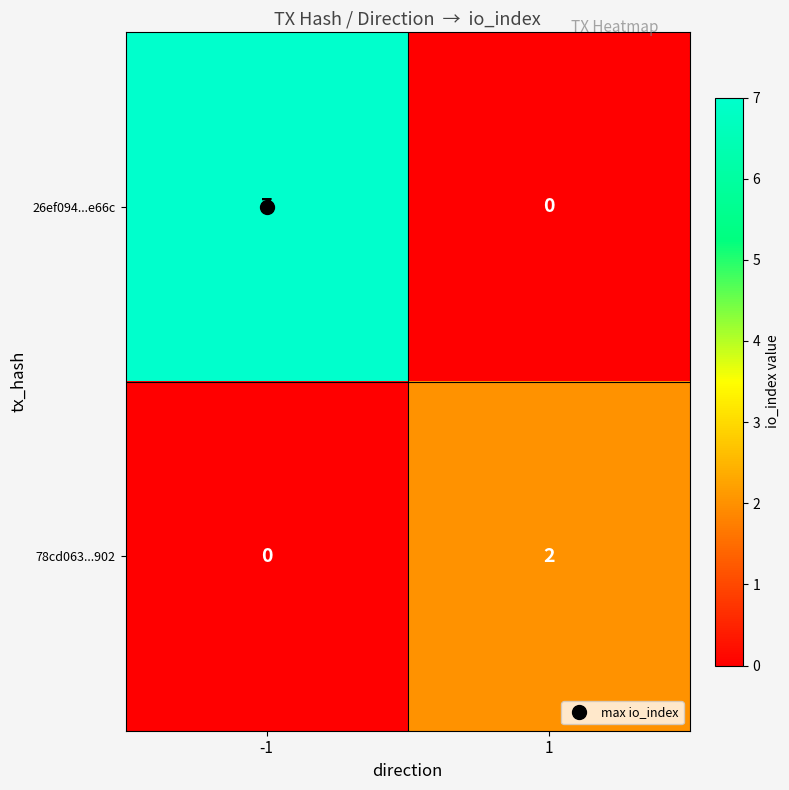

Rank the series at -1 from highest to lowest value.

26ef094...e66c, 78cd063...902